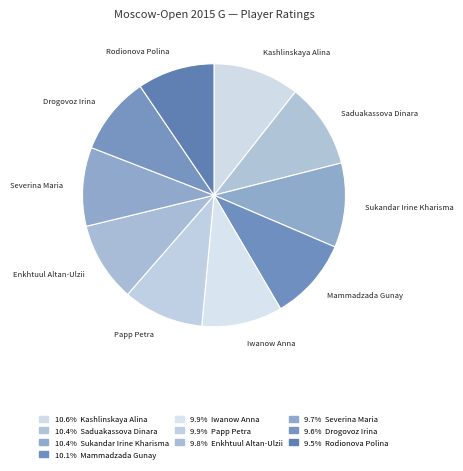

Is there a majority slice in this chart?

No